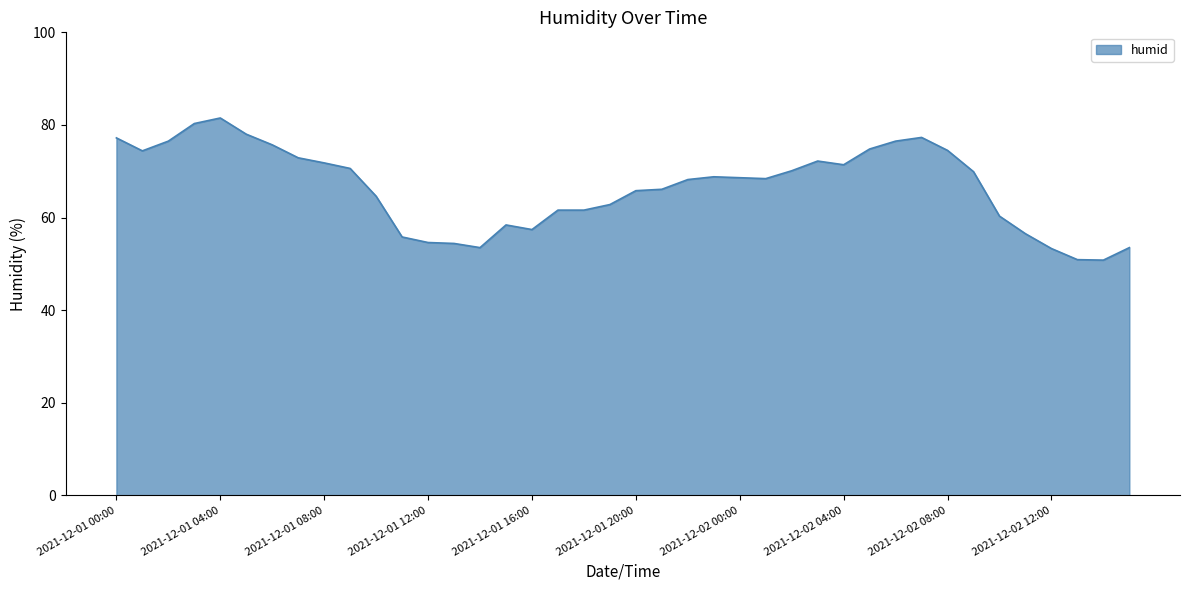

What is the minimum value shown in the chart?

50.8